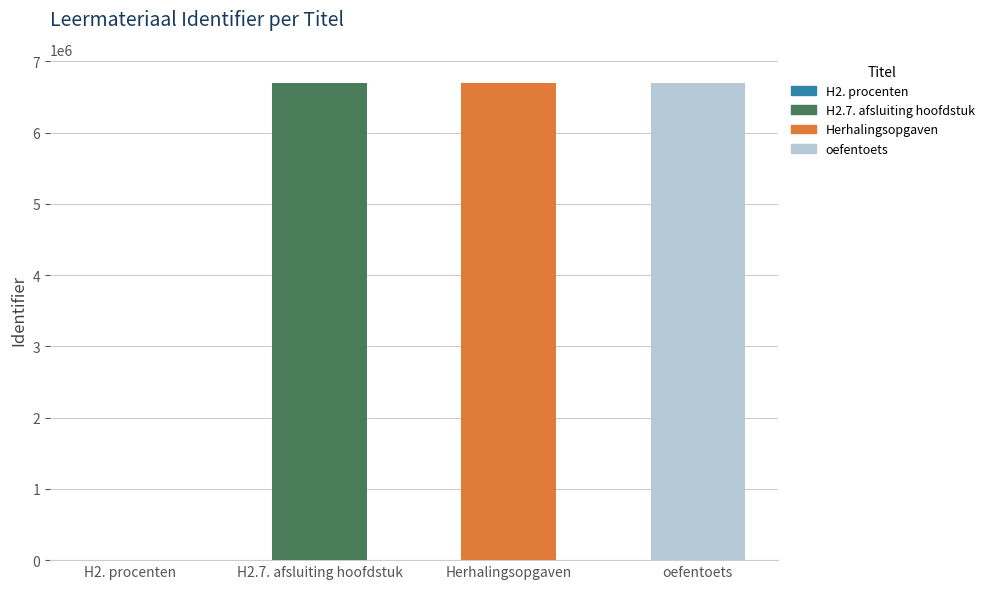

What is the sum of all values?

20069439